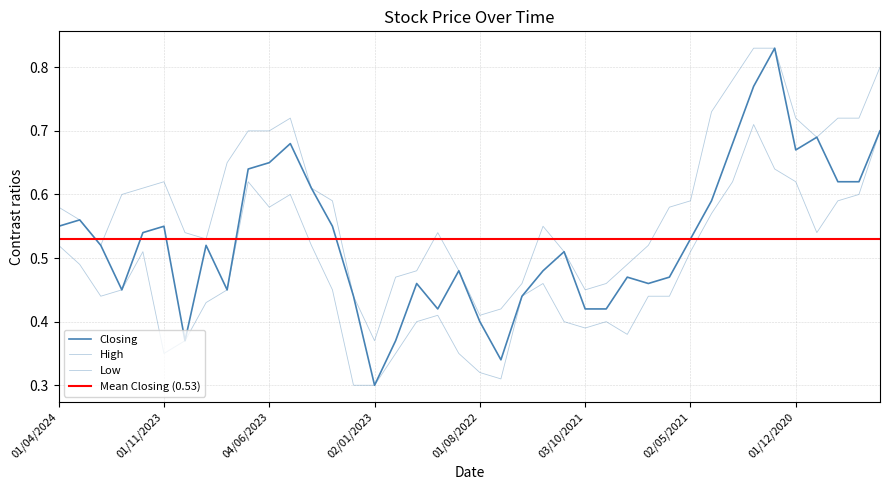

How many lines are shown in the chart?

3